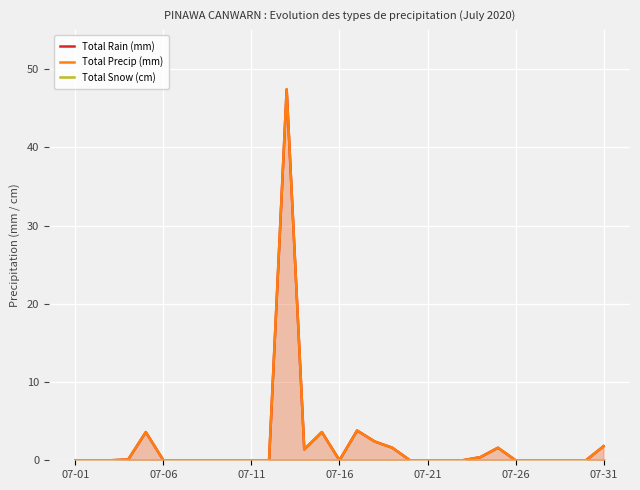

True or false: Total Rain (mm) has a value of 1.1 at 24.

False